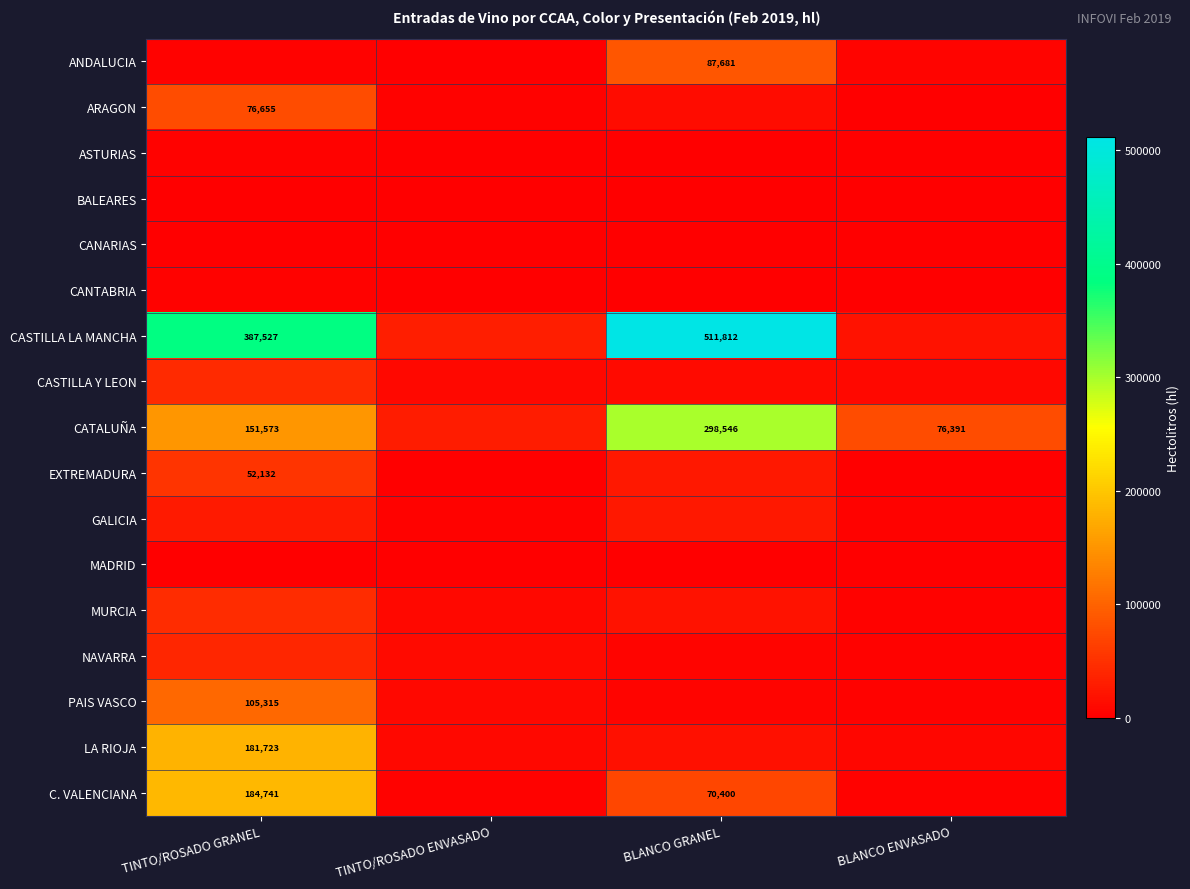

The value of CASTILLA LA MANCHA at TINTO/ROSADO GRANEL is 387527. True or false?

True